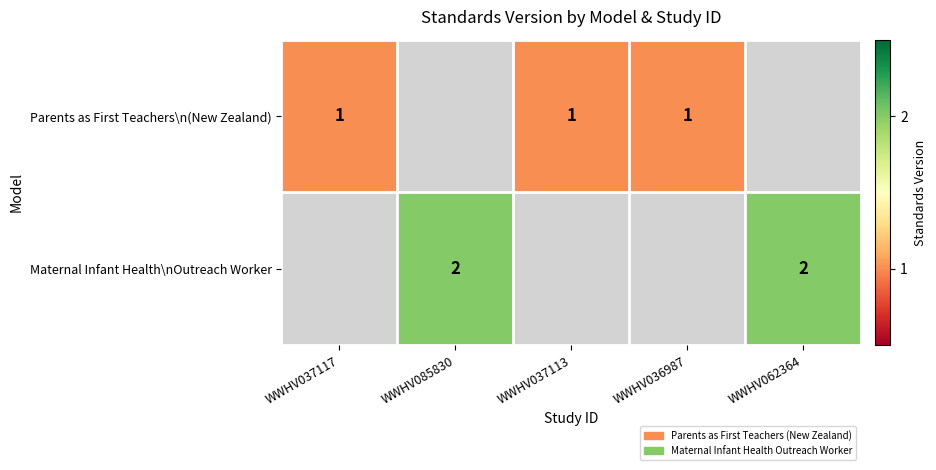

The value of Parents as First Teachers\n(New Zealand) at WWHV037117 is 1. True or false?

True